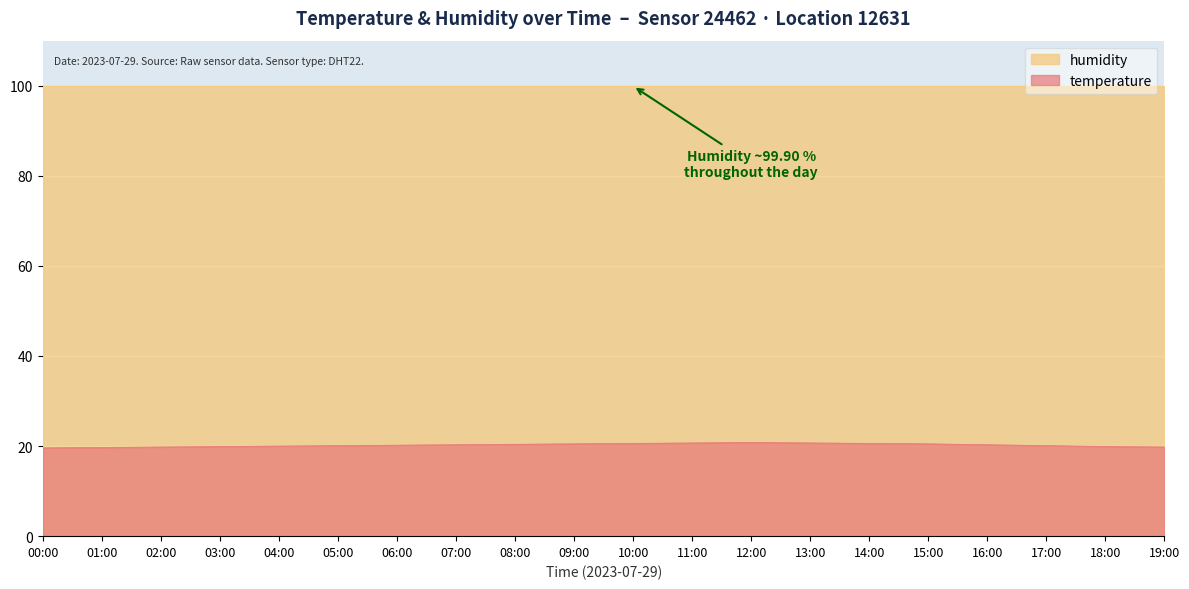

Between 06:00 and 19:00, which is larger?

06:00